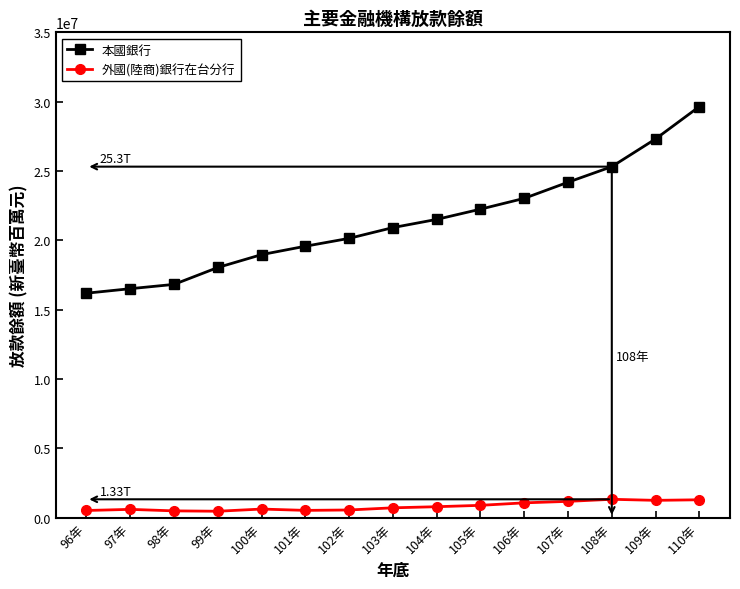

What is the label of the 15th point from the left?

110年